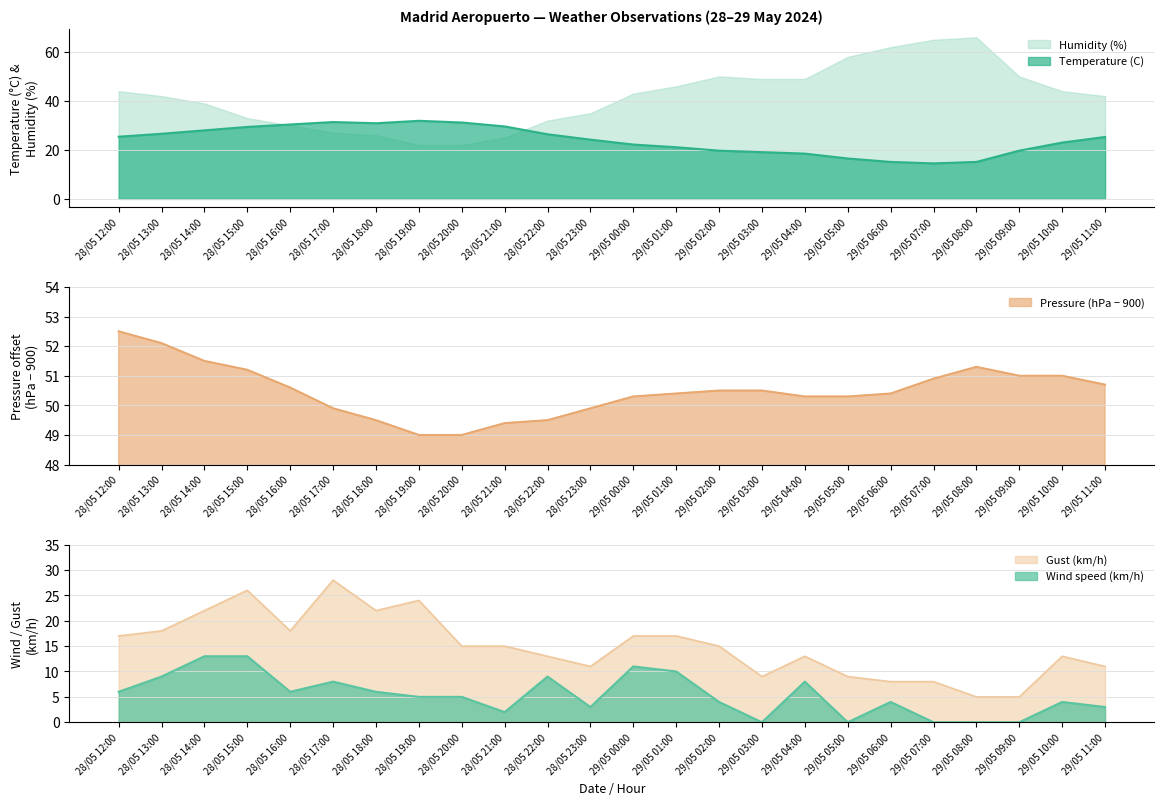

Between 28/05 19:00 and 29/05 11:00, which is larger?

28/05 19:00